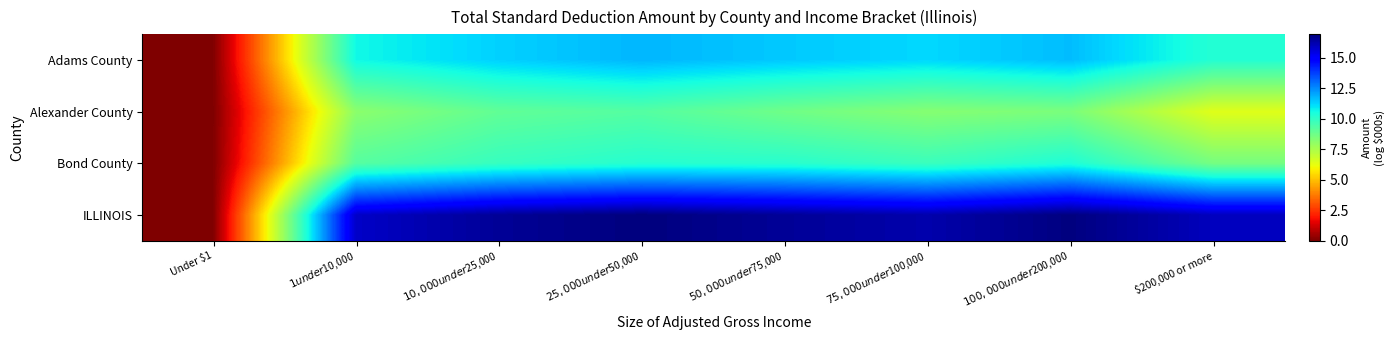

Which series has the largest total across all categories?

ILLINOIS